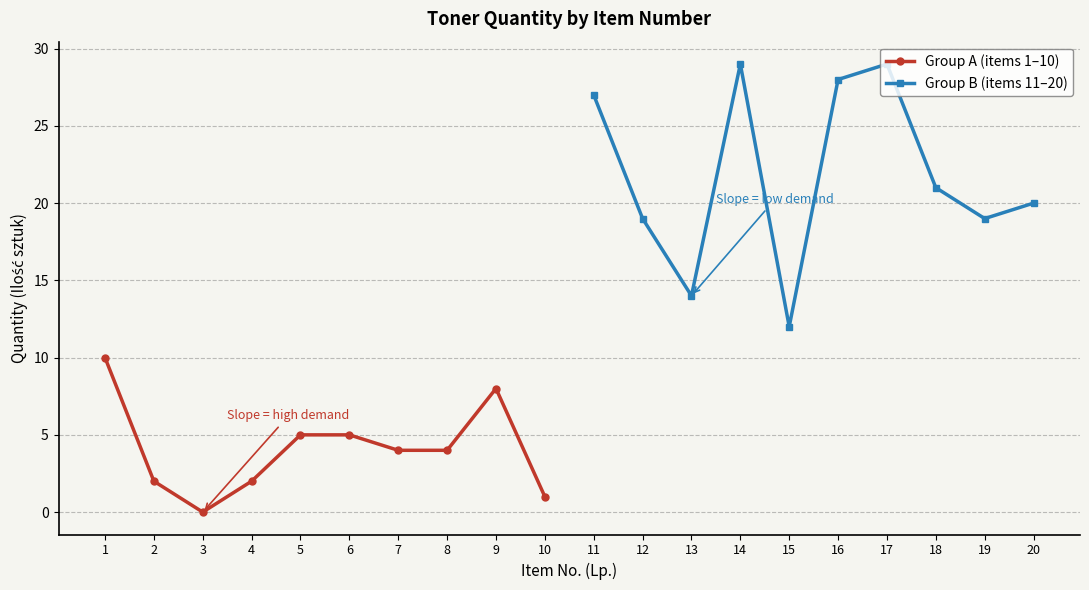

True or false: Group B (items 11–20) has more than 1 interior local peaks.

True